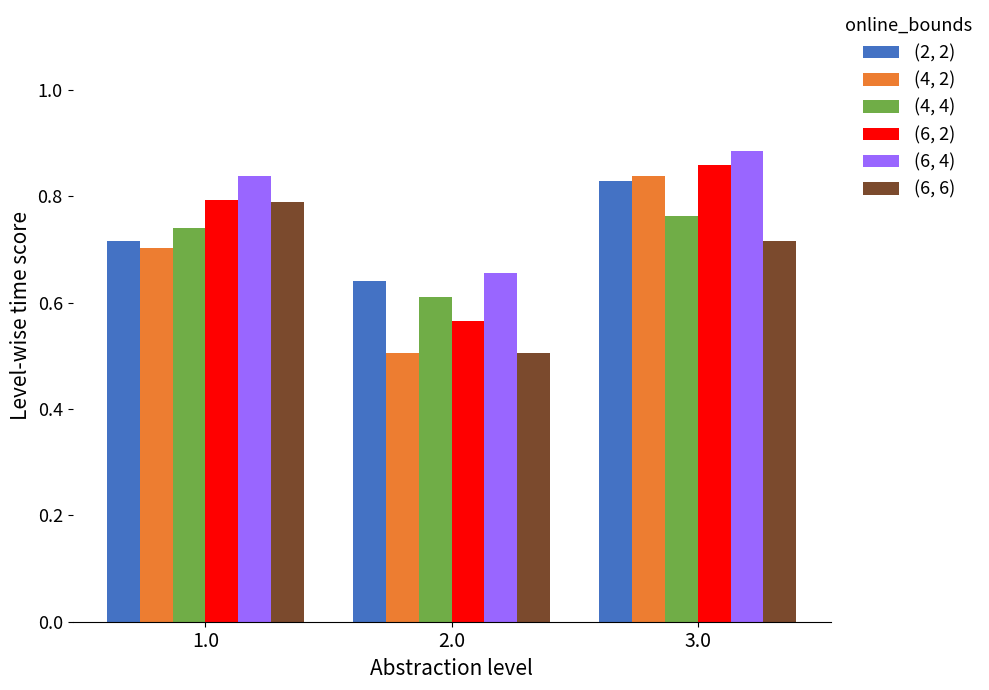

How many groups of bars are there?

3